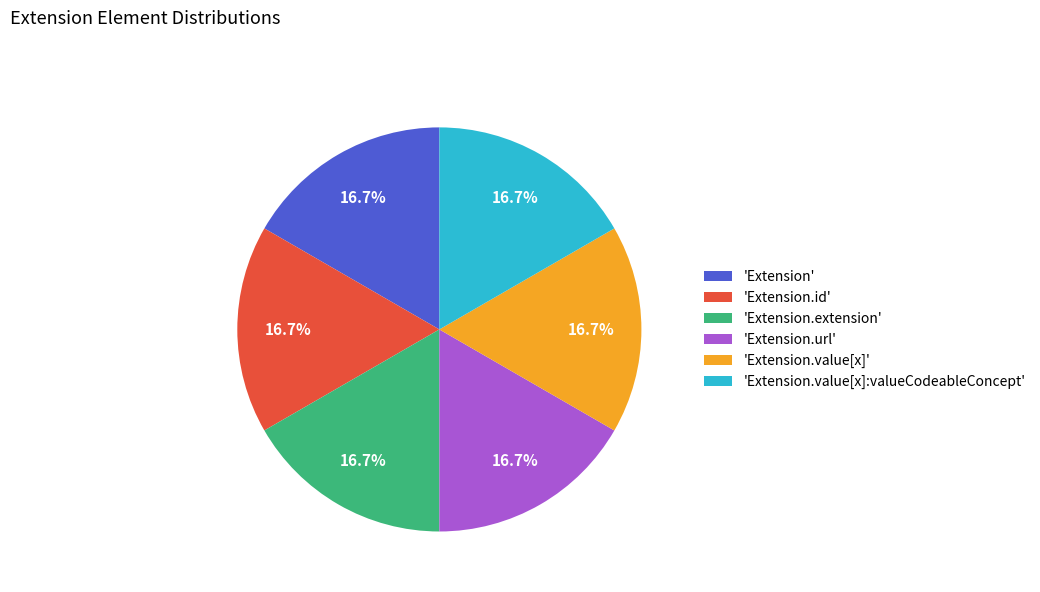

Is there a majority slice in this chart?

No